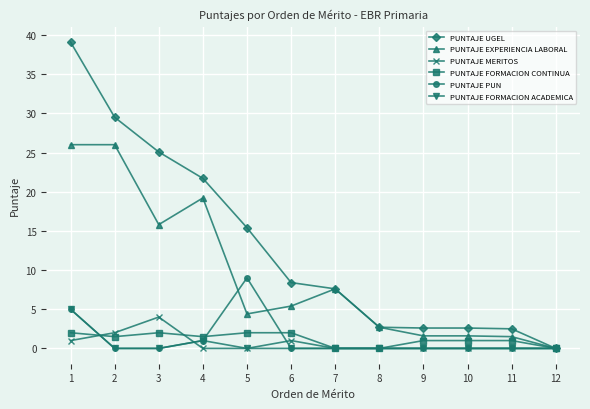

Is it true that PUNTAJE PUN equals 0.0 at 8?

True